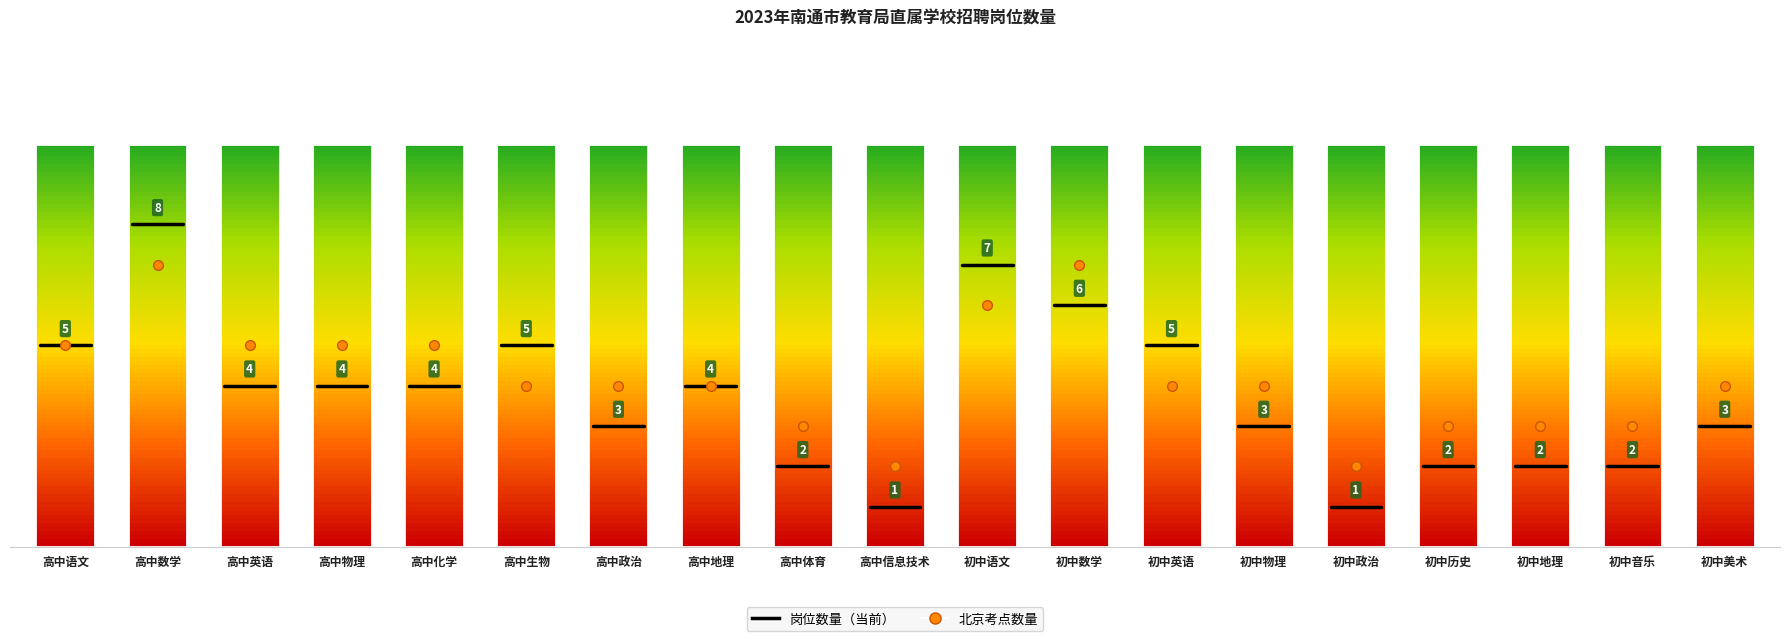

List the labels in order of value, largest first.

高中数学, 初中语文, 初中数学, 高中语文, 高中生物, 初中英语, 高中英语, 高中物理, 高中化学, 高中地理, 高中政治, 初中物理, 初中美术, 高中体育, 初中历史, 初中地理, 初中音乐, 高中信息技术, 初中政治